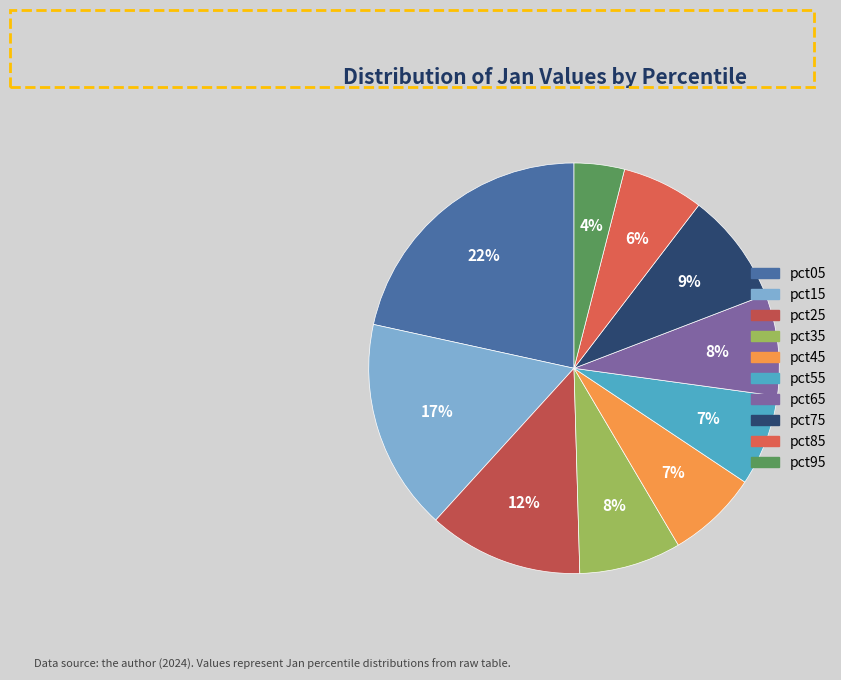

Is it true that pct75 is 1% of the pie?

False